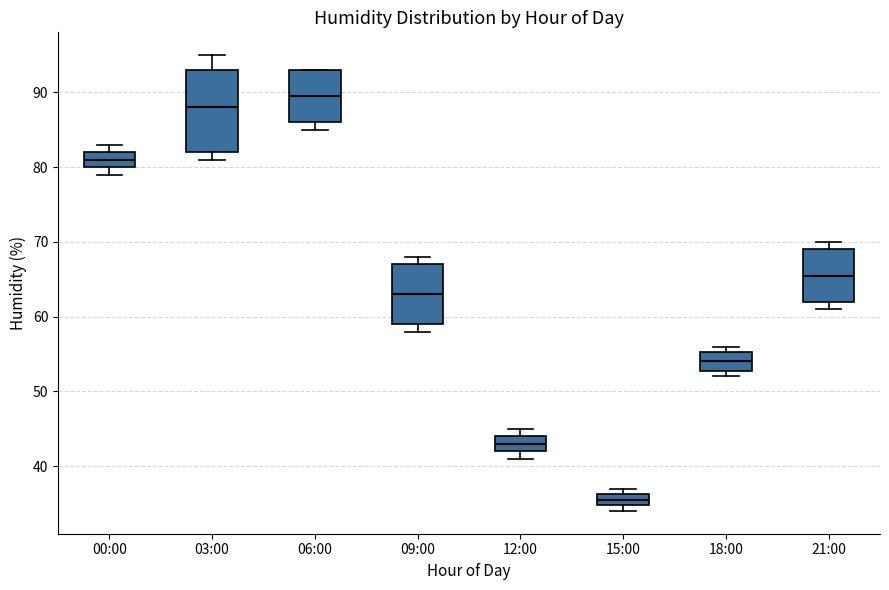

Comparing the boxes themselves (not the whiskers), which one is the tallest?

03:00